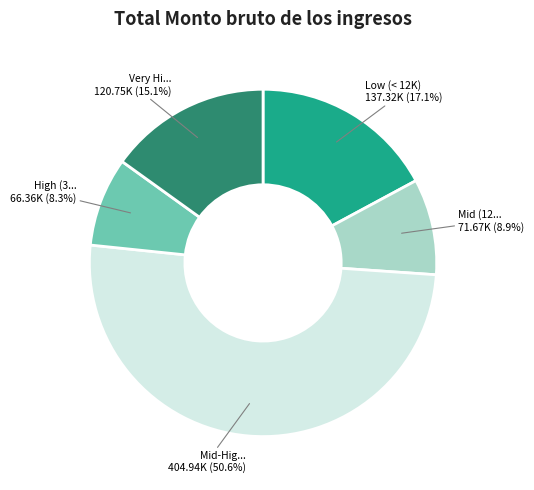

Does any single category account for the majority?

Yes